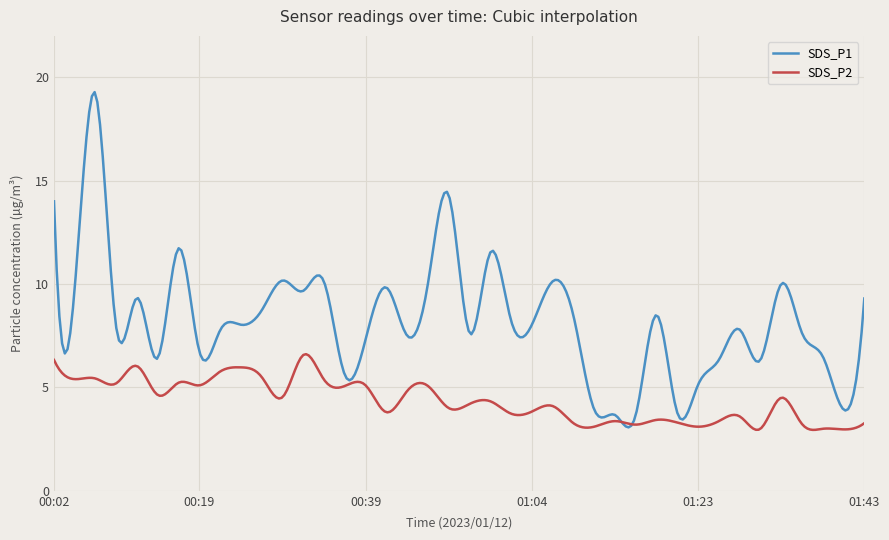

How many lines are shown in the chart?

2